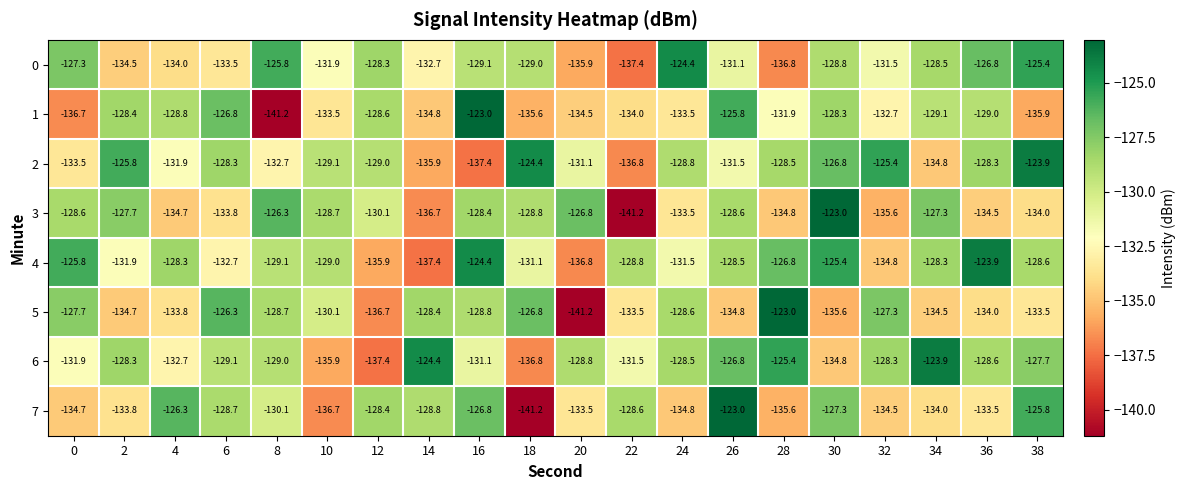

What is the greatest value displayed?

-123.0